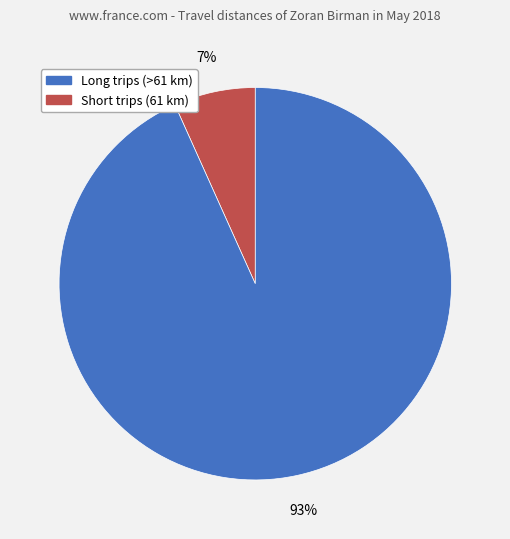

Is there a majority slice in this chart?

Yes